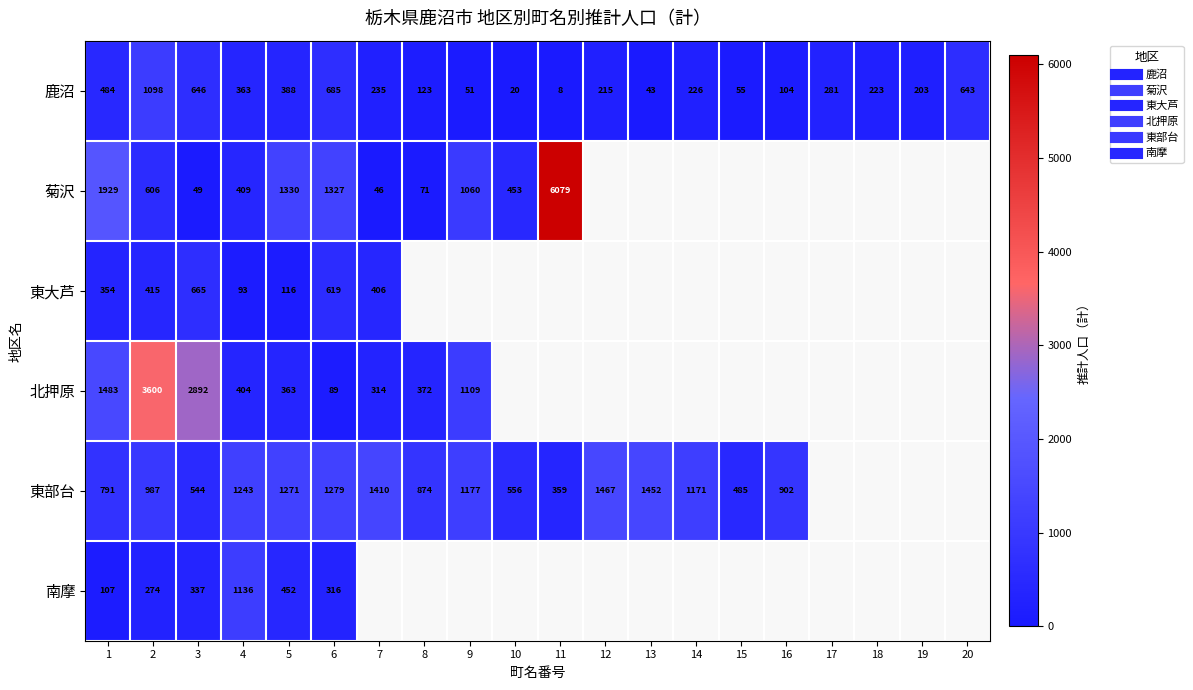

The value of 鹿沼 at 7 is 108.5. True or false?

False